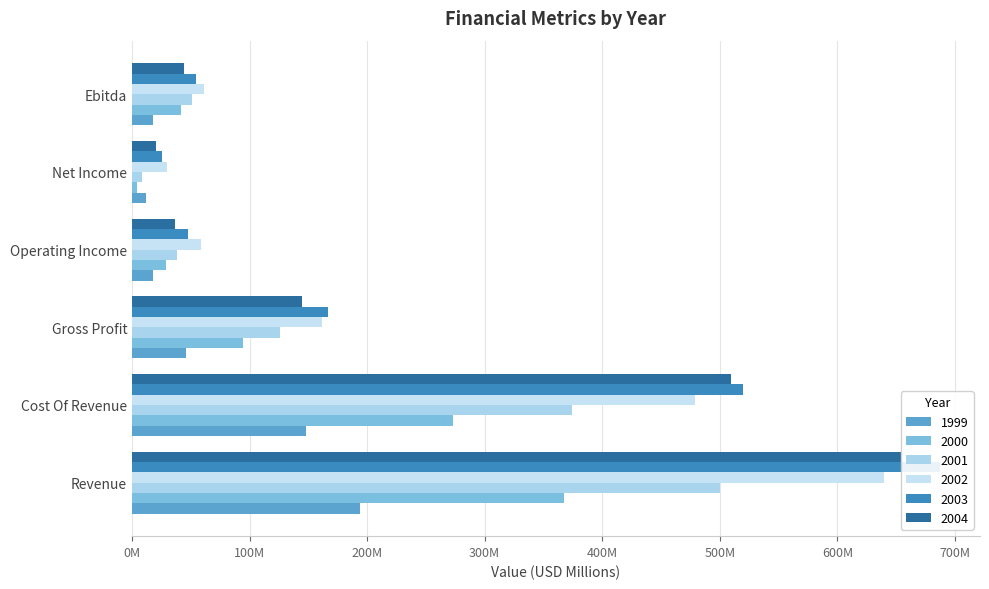

Reading right to left, what are all the values shown in this chart?

1999: 17.5	11.5	17.7	45.6	148.2	193.8
2000: 41.8	4.6	28.8	94.6	273.1	367.7
2001: 51.2	8.7	38.4	125.9	374.7	500.5
2002: 61.5	29.8	58.7	161.4	478.5	640.0
2003: 54.8	25.8	48.0	167.0	520.0	686.9
2004: 44.2	20.7	36.6	144.5	509.6	654.1